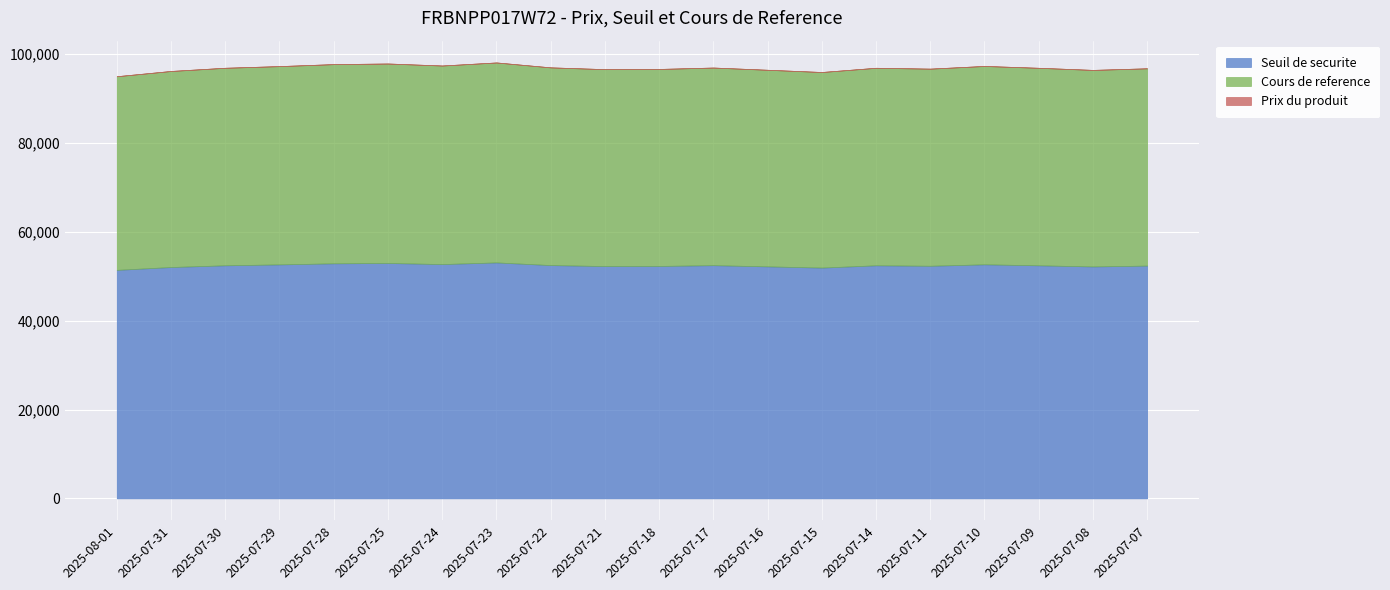

At which label does Seuil de securite reach its peak?

2025-07-23